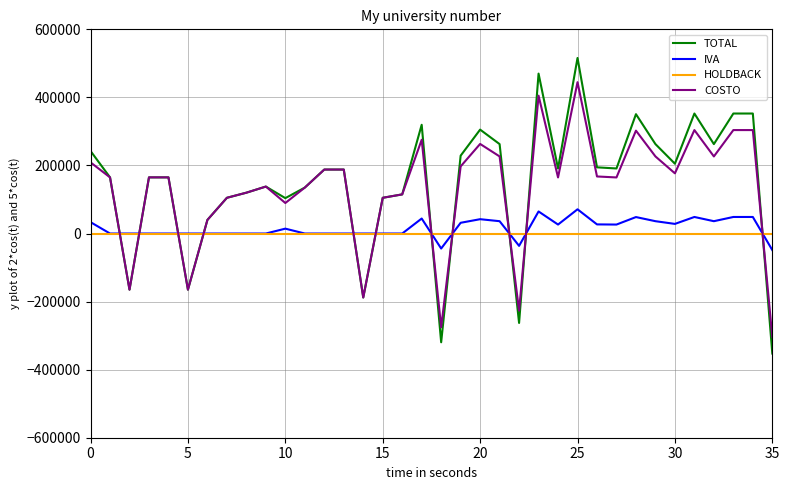

Which series has the largest total across all categories?

TOTAL